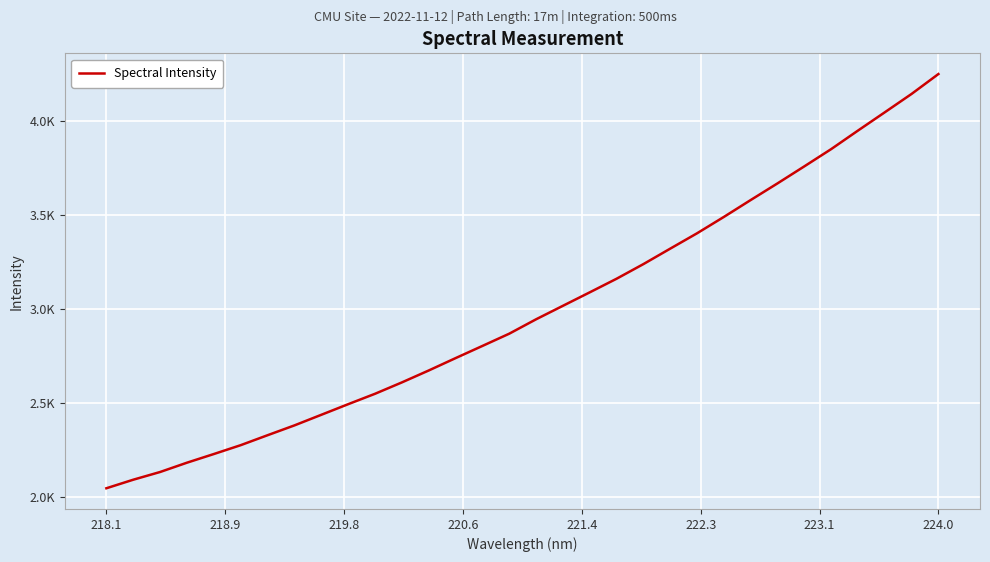

Is this an area chart (filled region under the line)?

No